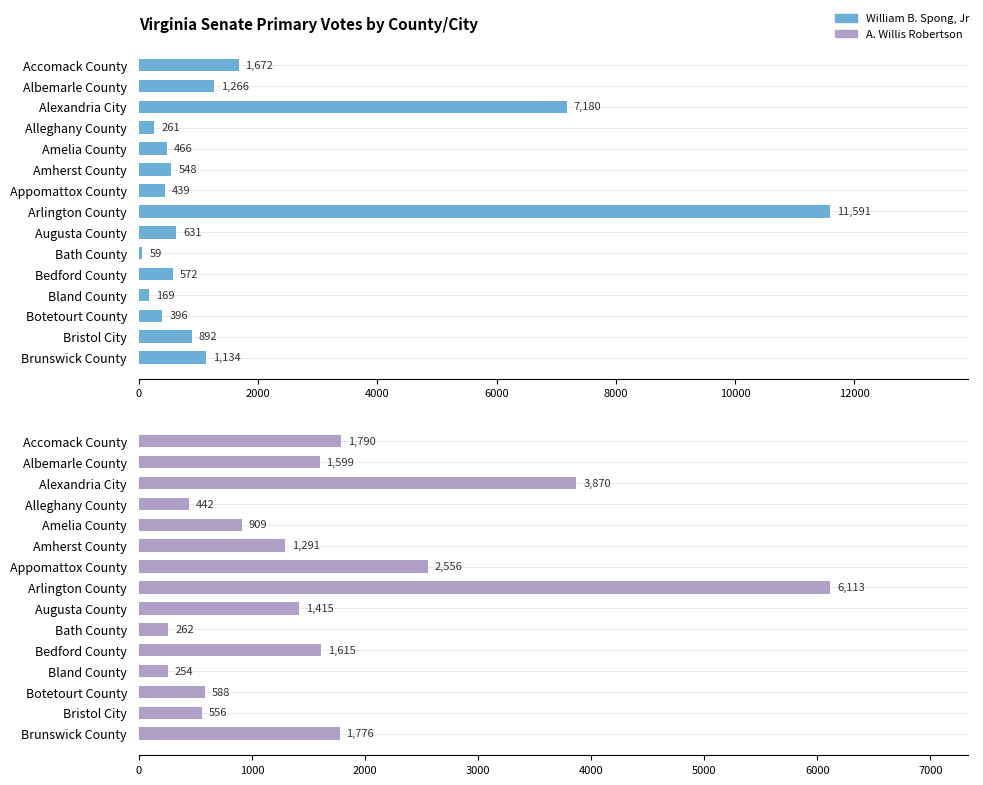

What is the maximum value shown in the chart?

11591